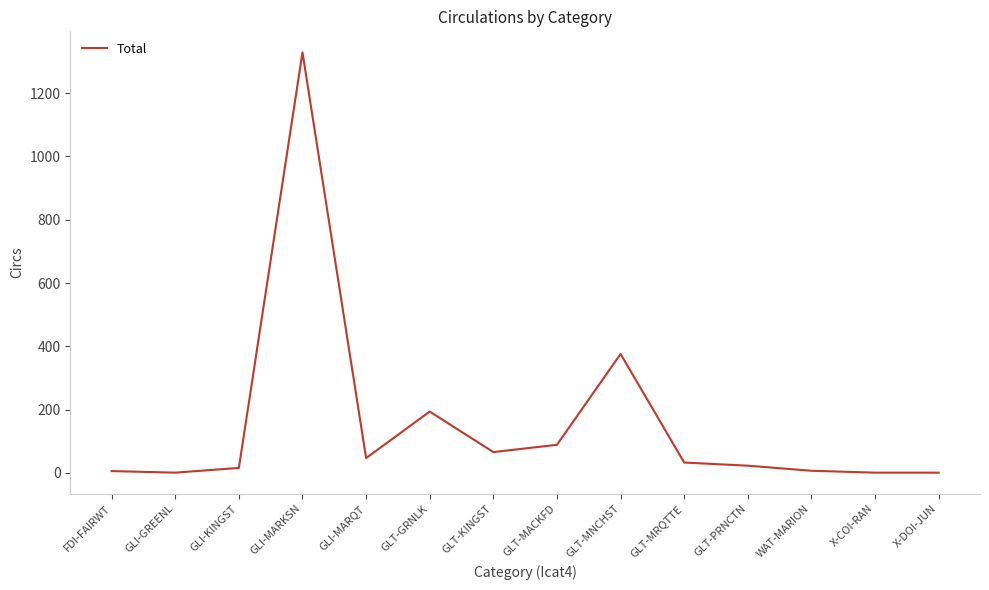

What is the difference between the second highest and minimum values?

375